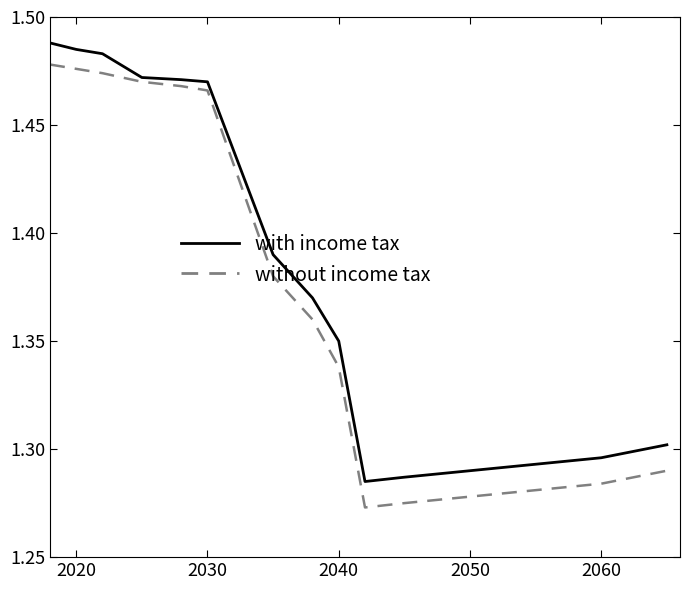

How many interior local valleys does the without income tax series have?

1